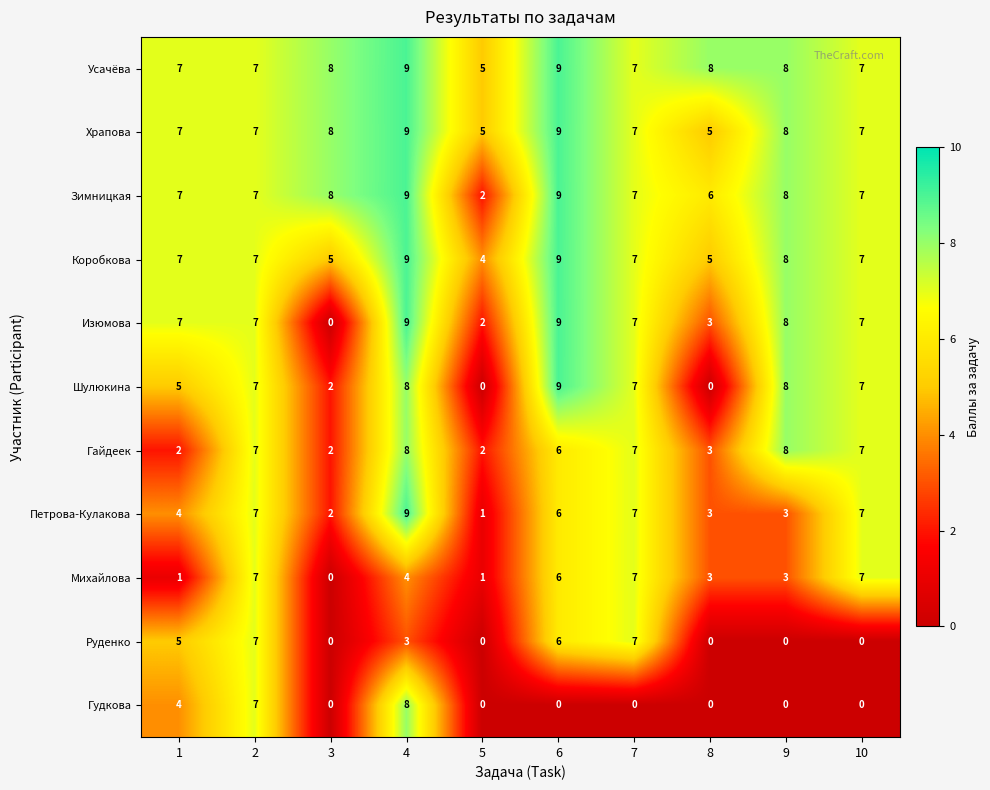

The value of Петрова-Кулакова at 1 is 4. True or false?

True